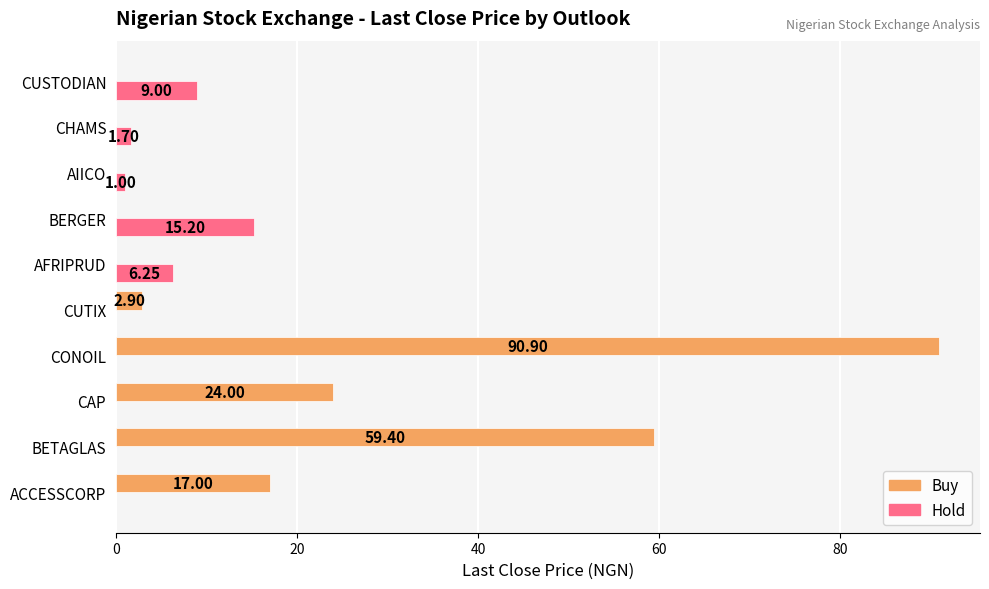

Between ACCESSCORP and CAP, which series saw the biggest shift?

Buy